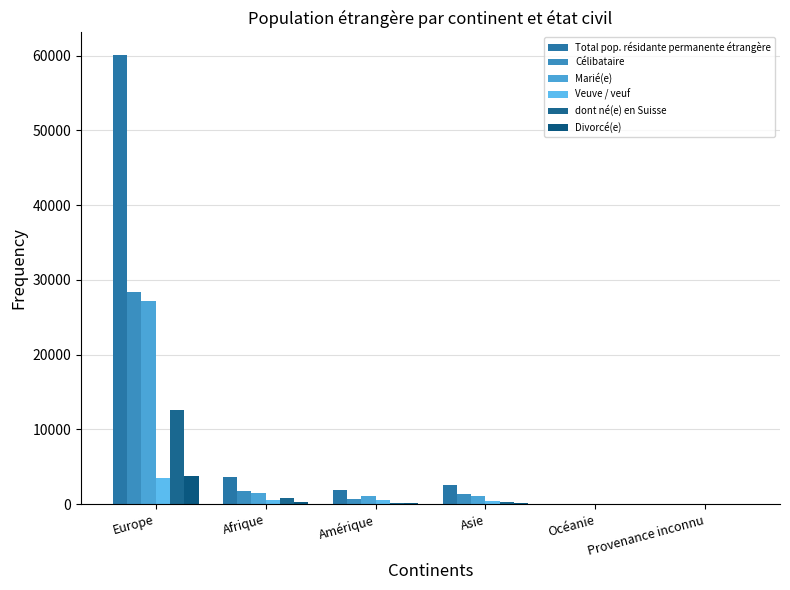

At how many categories does at least one series exceed 44374?

1